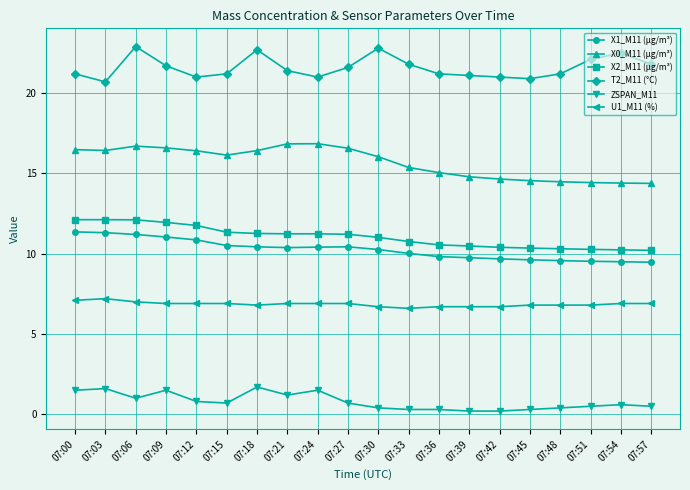

How many data points does each series have?

20